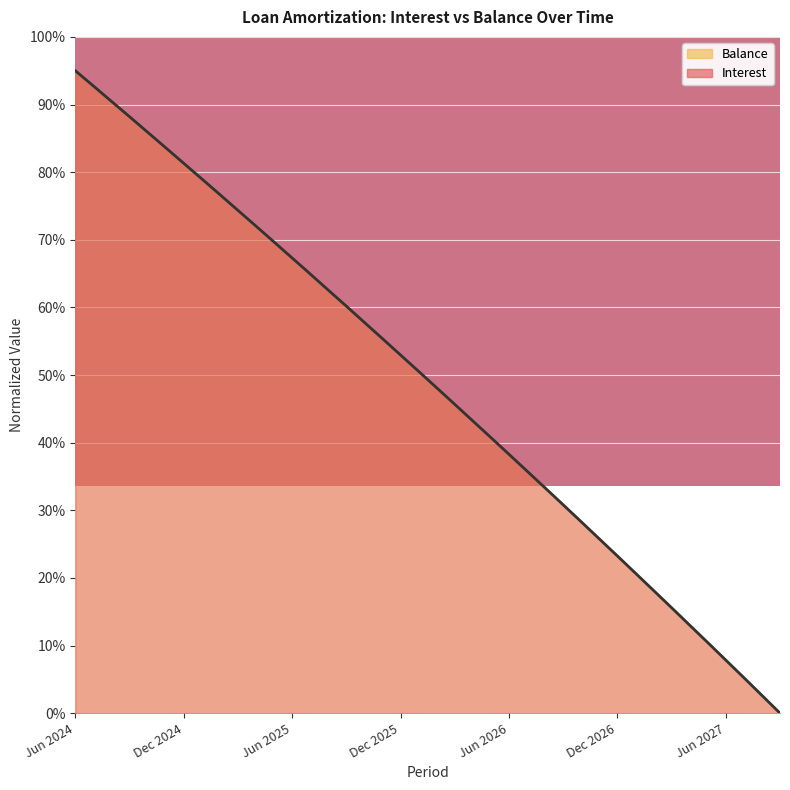

List the labels in order of Interest value, largest first.

Jun 2024, Jul 2024, Aug 2024, Sep 2024, Oct 2024, Nov 2024, Dec 2024, Jan 2025, Feb 2025, Mar 2025, Apr 2025, May 2025, Jun 2025, Jul 2025, Aug 2025, Sep 2025, Oct 2025, Nov 2025, Dec 2025, Jan 2026, Feb 2026, Mar 2026, Apr 2026, May 2026, Jun 2026, Jul 2026, Aug 2026, Sep 2026, Oct 2026, Nov 2026, Dec 2026, Jan 2027, Feb 2027, Mar 2027, Apr 2027, May 2027, Jun 2027, Jul 2027, Aug 2027, Sep 2027